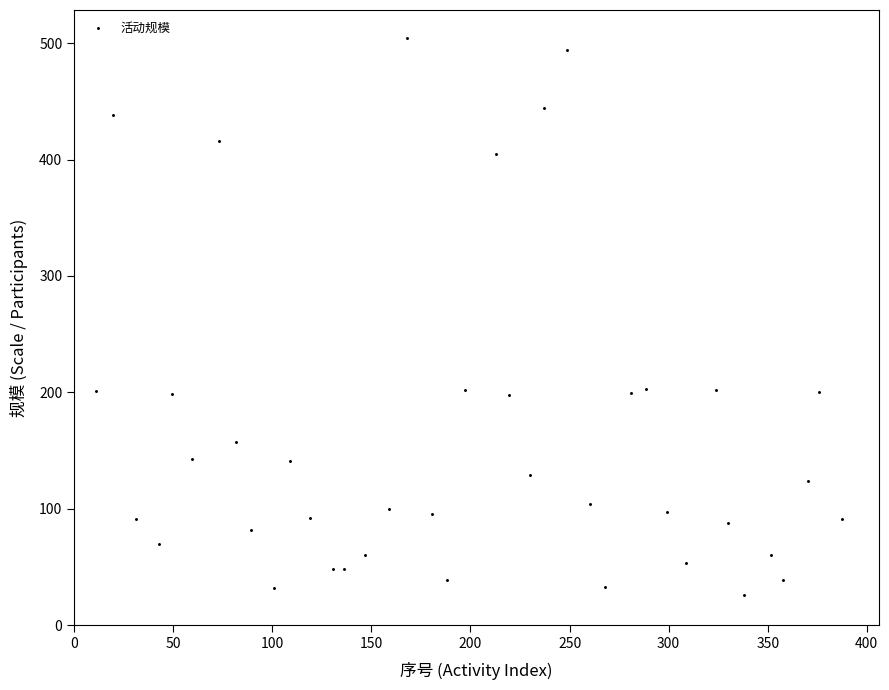

What is the range of Y values (max minus min)?

478.8